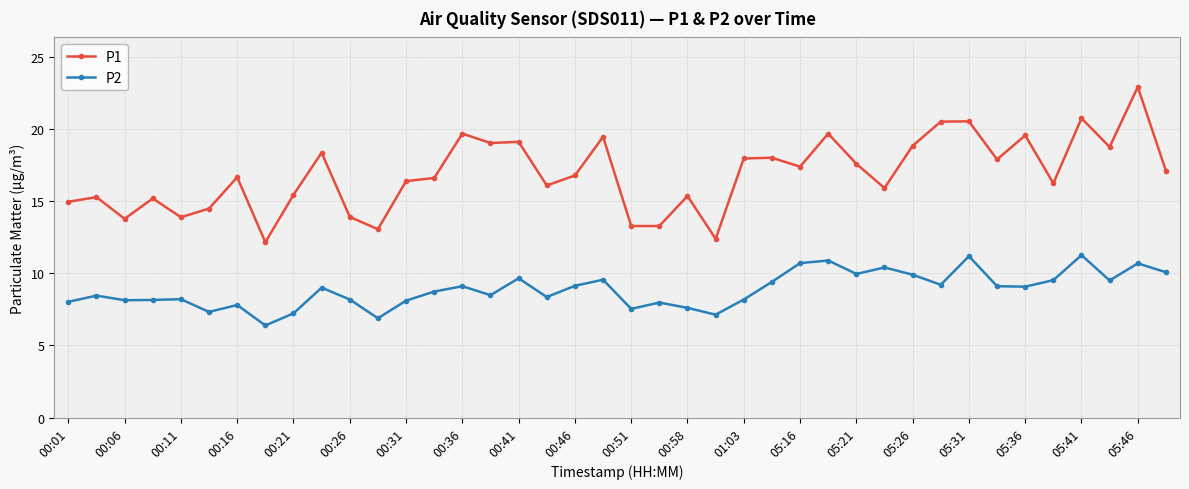

What is the difference between the maximum and minimum values in the P2 series?

4.9